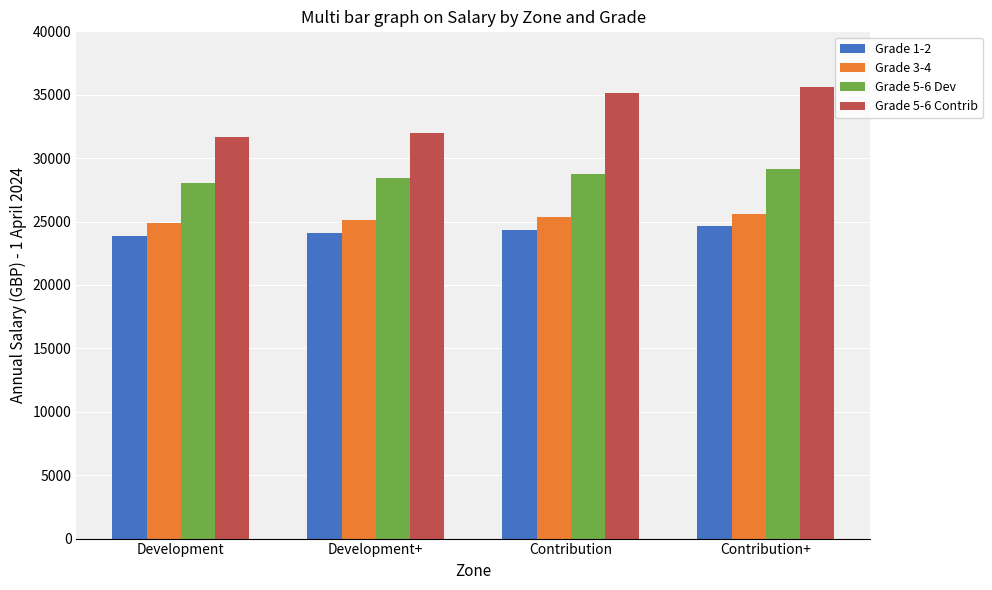

What is the label of the 1st bar from the right?

Contribution+